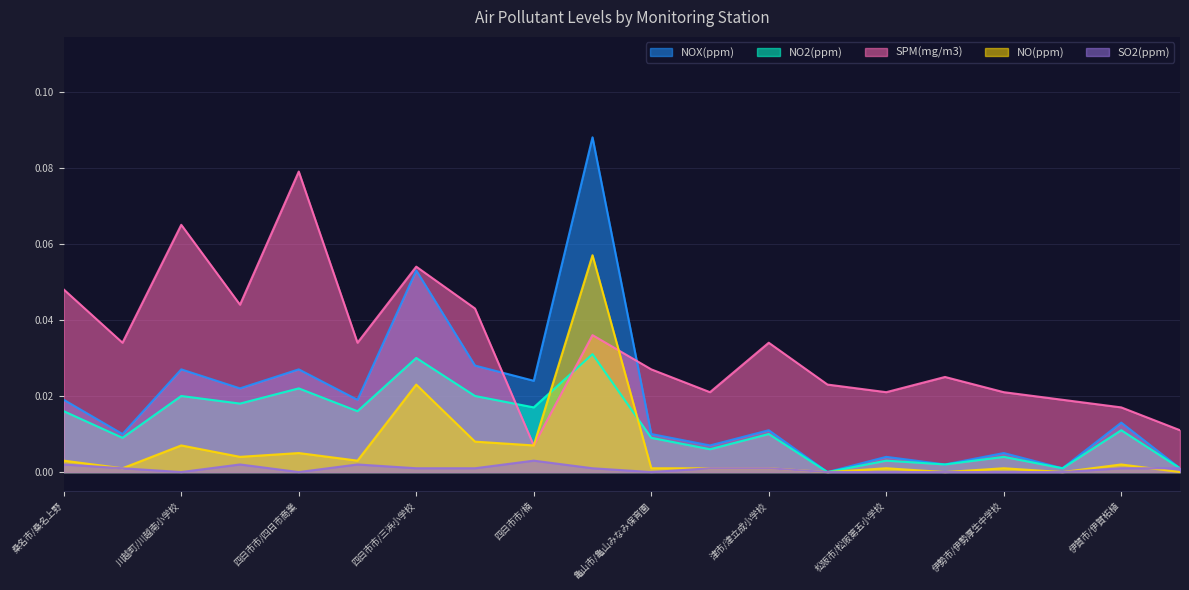

List the series in order of their peak value, highest first.

NOX(ppm), SPM(mg/m3), NO(ppm), NO2(ppm), SO2(ppm)